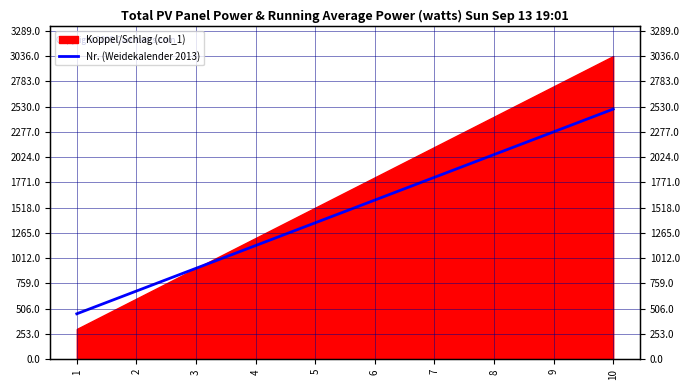

What is the difference between the values at 2 and 7?

1138.5